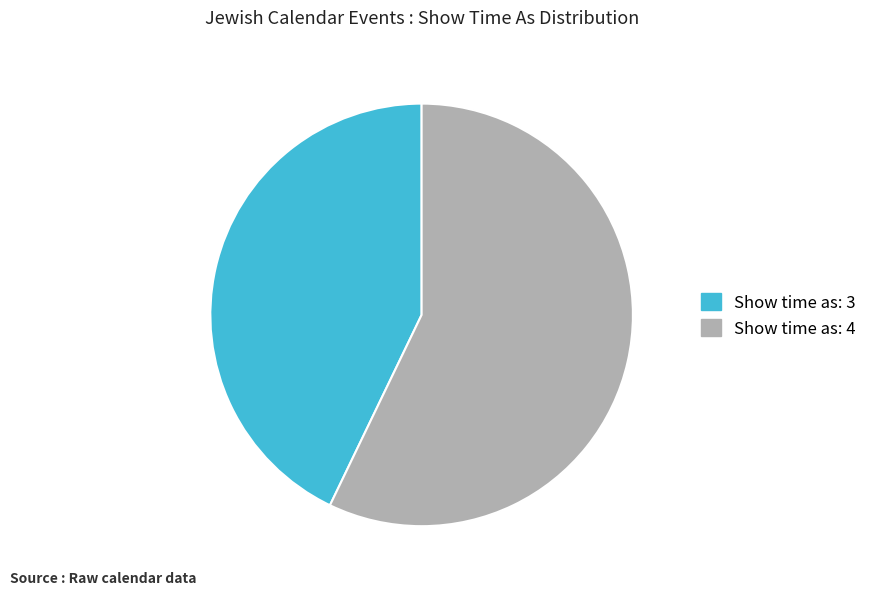

Approximately how many times larger is the value at Show time as: 4 compared to Show time as: 3?

1.3